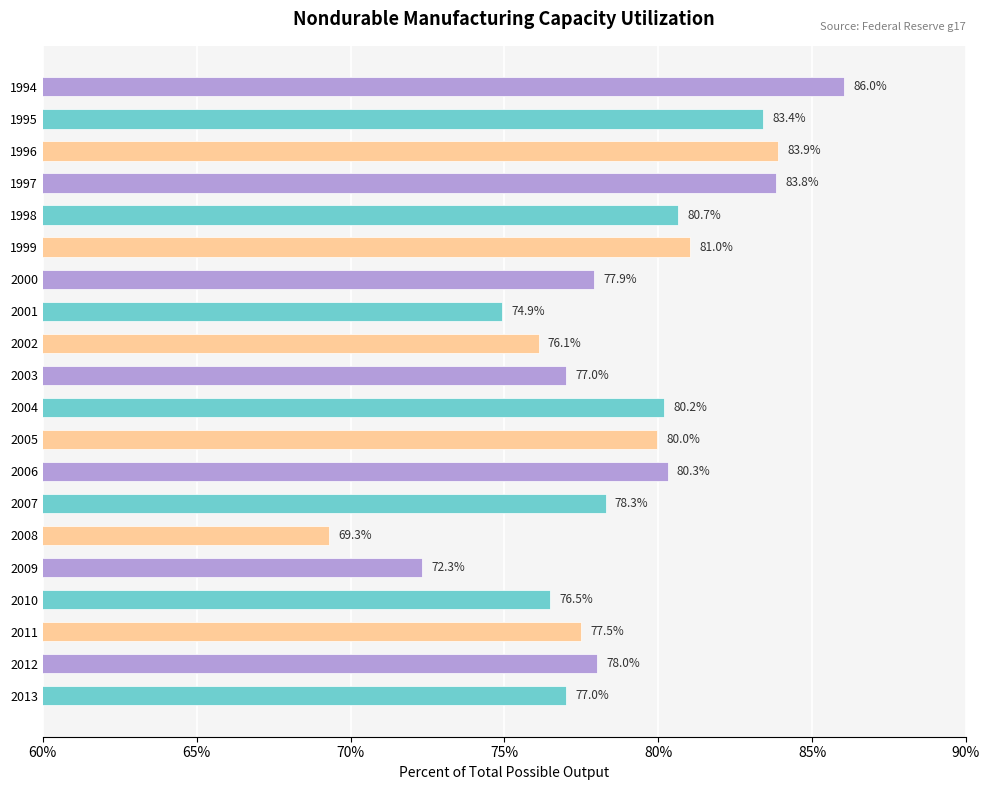

Approximately how many times larger is the value at 2002 compared to 2011?

1.0